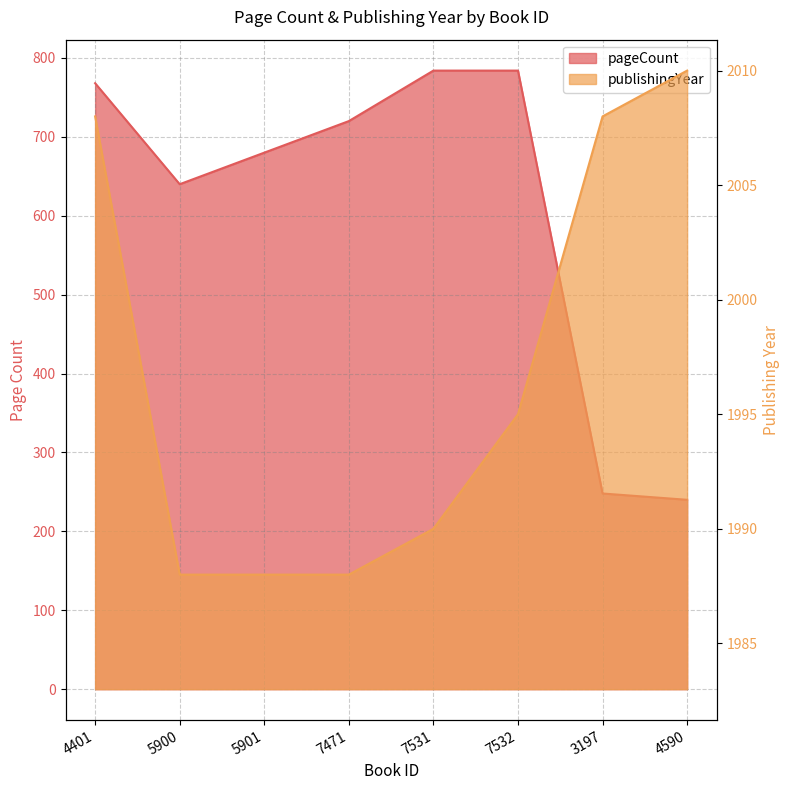

The pageCount series shows 388 at 5900. True or false?

False